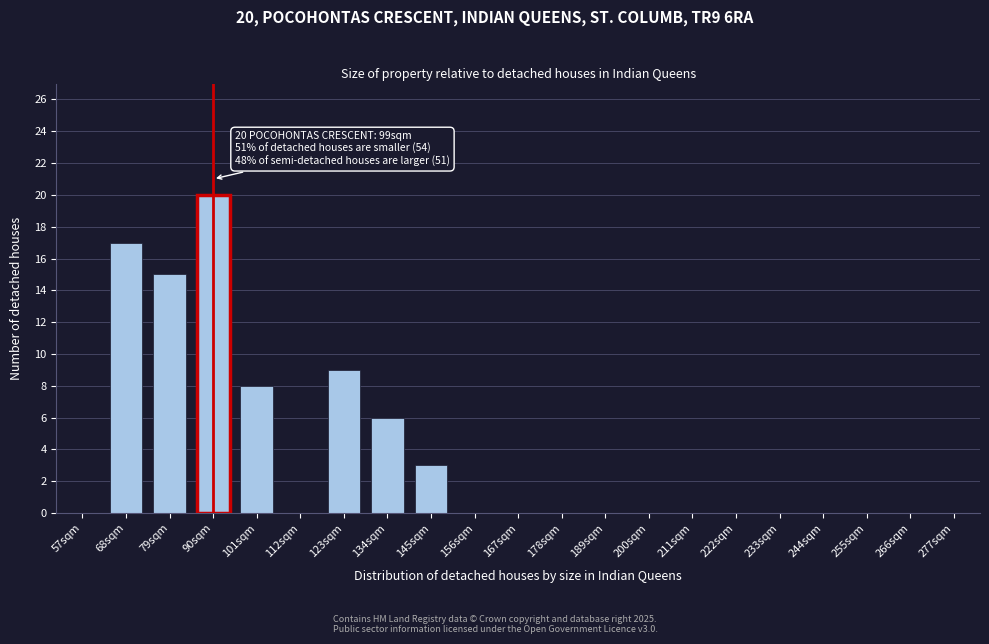

Reading left to right, transcribe all the data shown in this chart.

57sqm=0	68sqm=17	79sqm=15	90sqm=20	101sqm=8	112sqm=0	123sqm=9	134sqm=6	145sqm=3	156sqm=0	167sqm=0	178sqm=0	189sqm=0	200sqm=0	211sqm=0	222sqm=0	233sqm=0	244sqm=0	255sqm=0	266sqm=0	277sqm=0